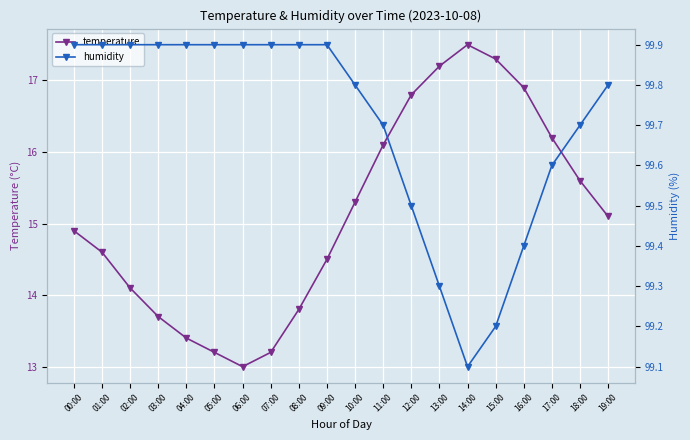

At which label is humidity closest to 99?

14:00